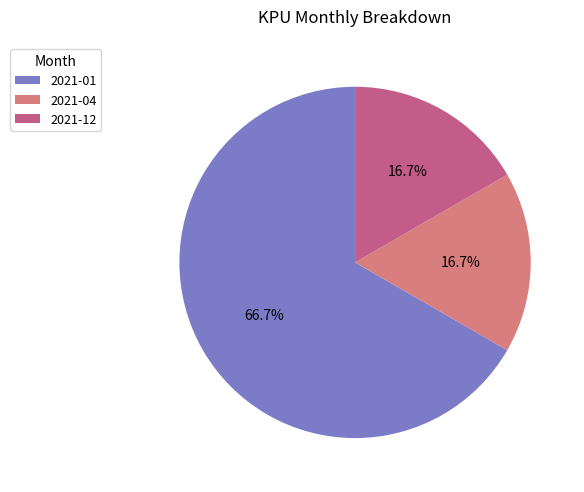

Which slice represents more than half of the pie?

2021-01